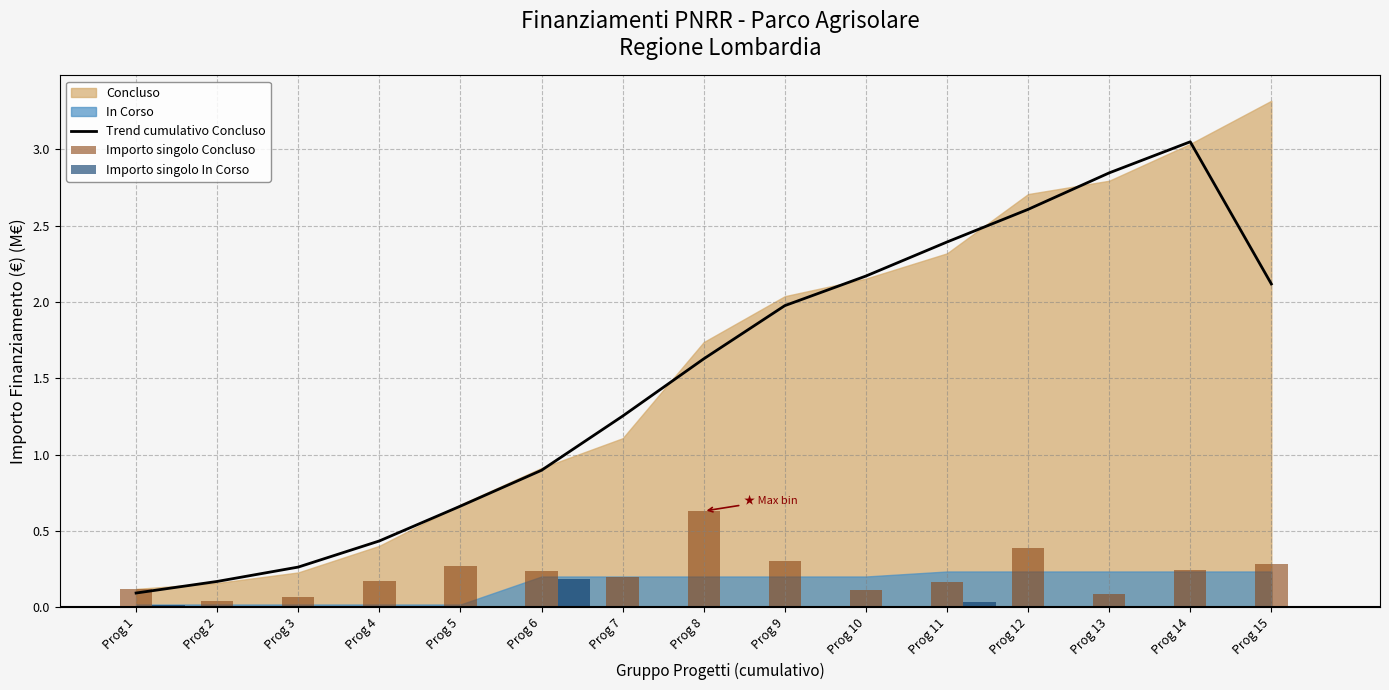

At which label does Trend cumulativo Concluso first exceed 1?

Prog 7